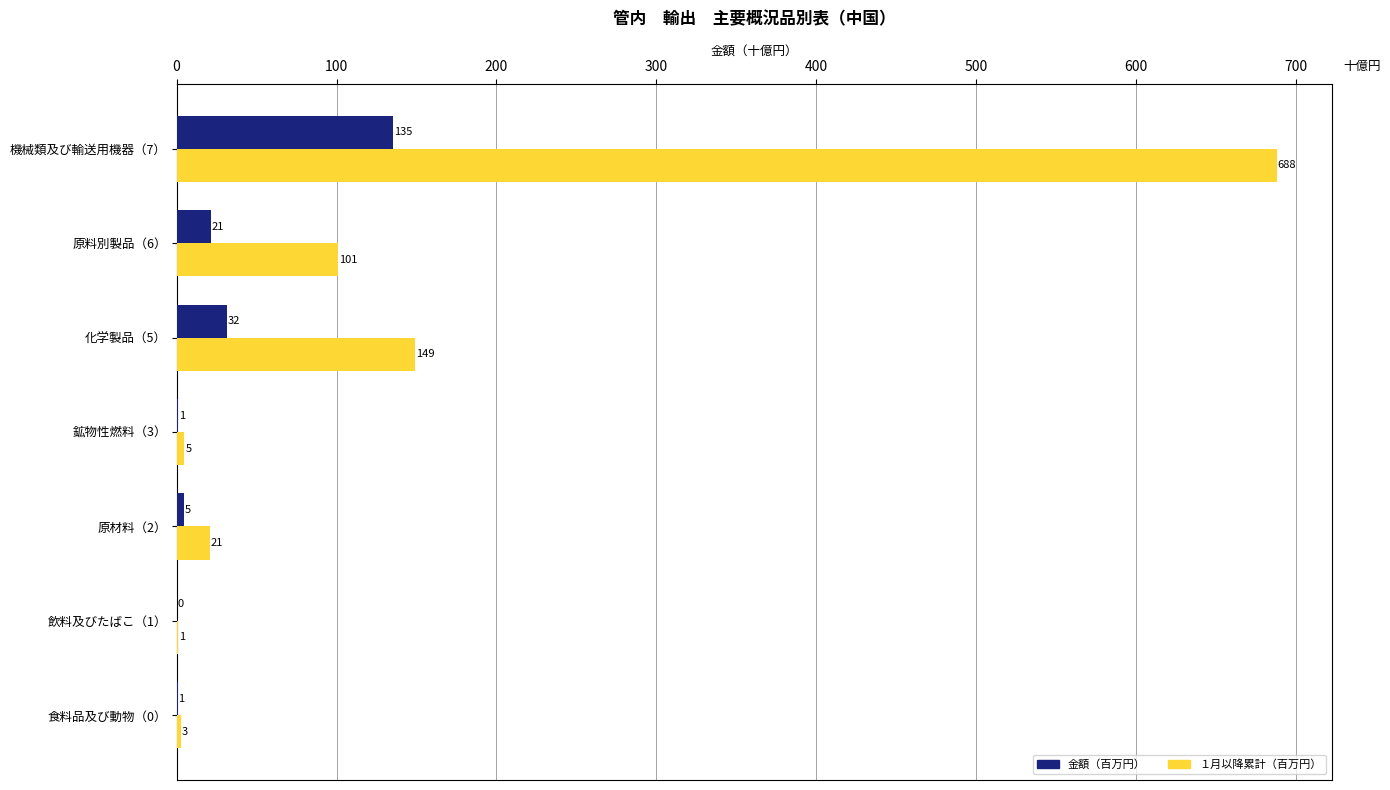

Is the value of 金額（百万円） at 飲料及びたばこ（1） greater than the value of １月以降累計（百万円） at 食料品及び動物（0）?

No